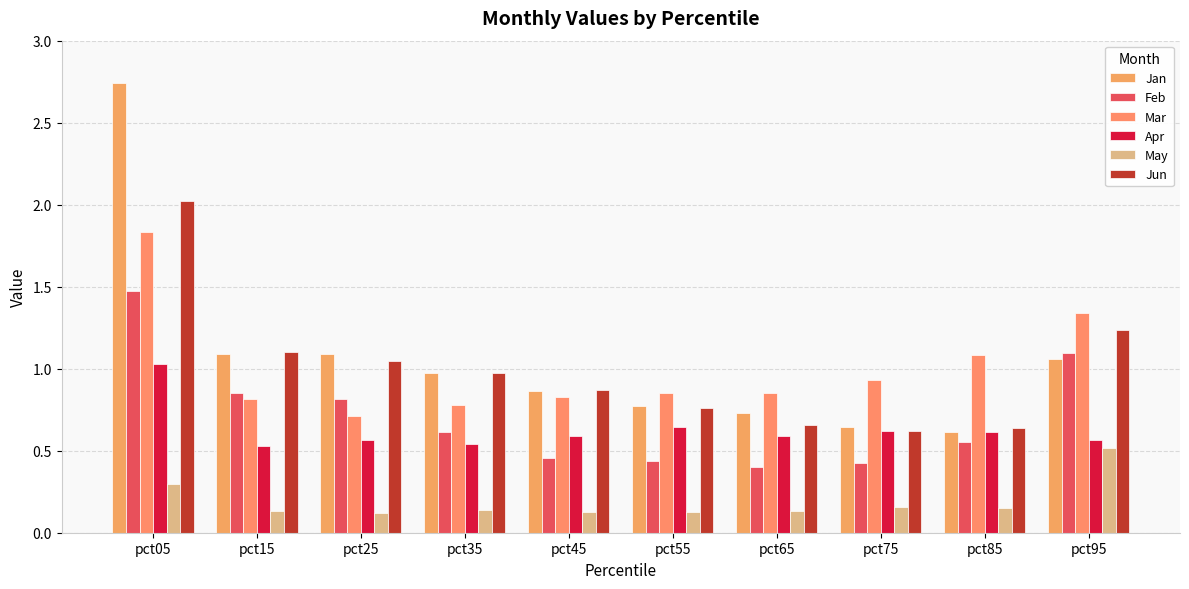

What is the average value of the Feb series?

0.7